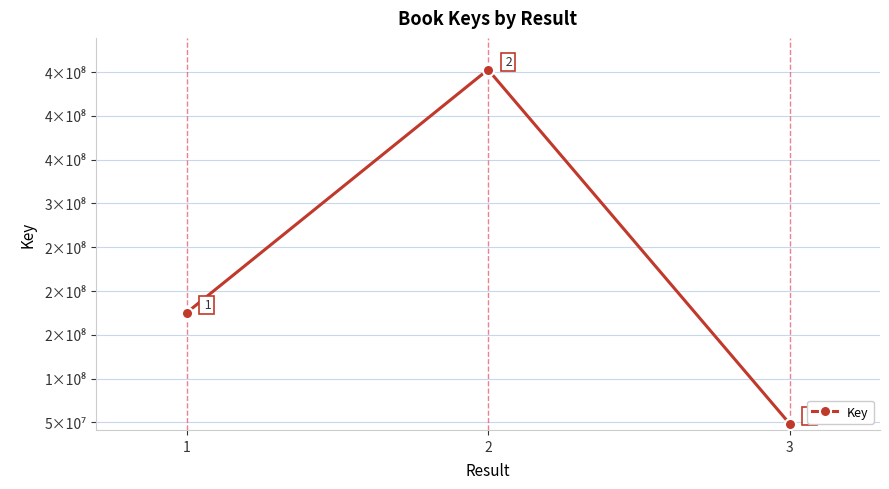

True or false: the data shows 314731031 at 1.

False